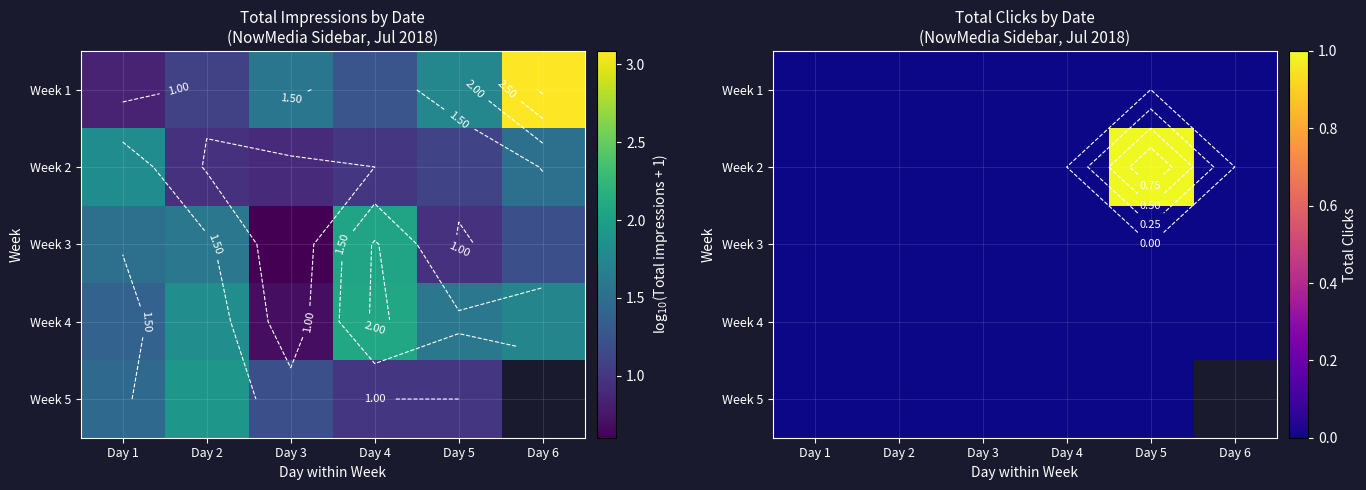

Between Day 1 and Day 5, which series saw the biggest shift?

Week 2